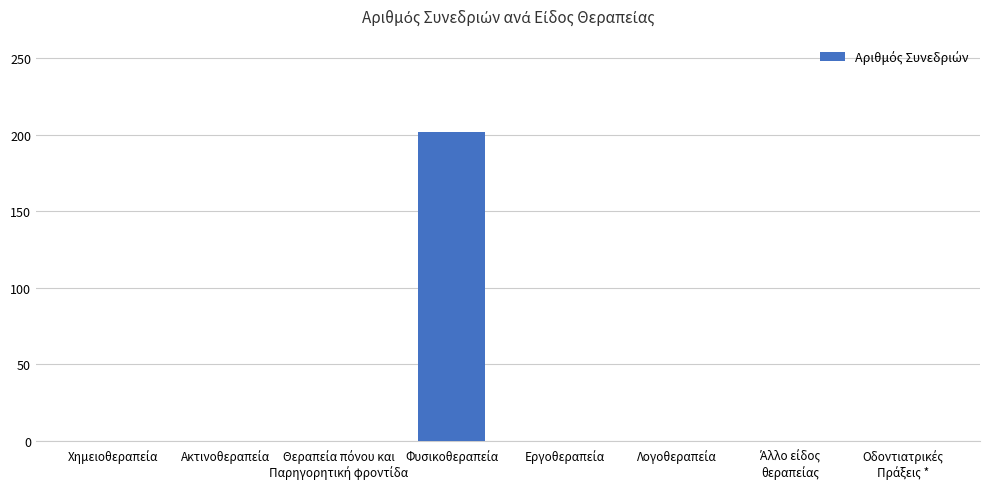

What is the sum of all values?

202